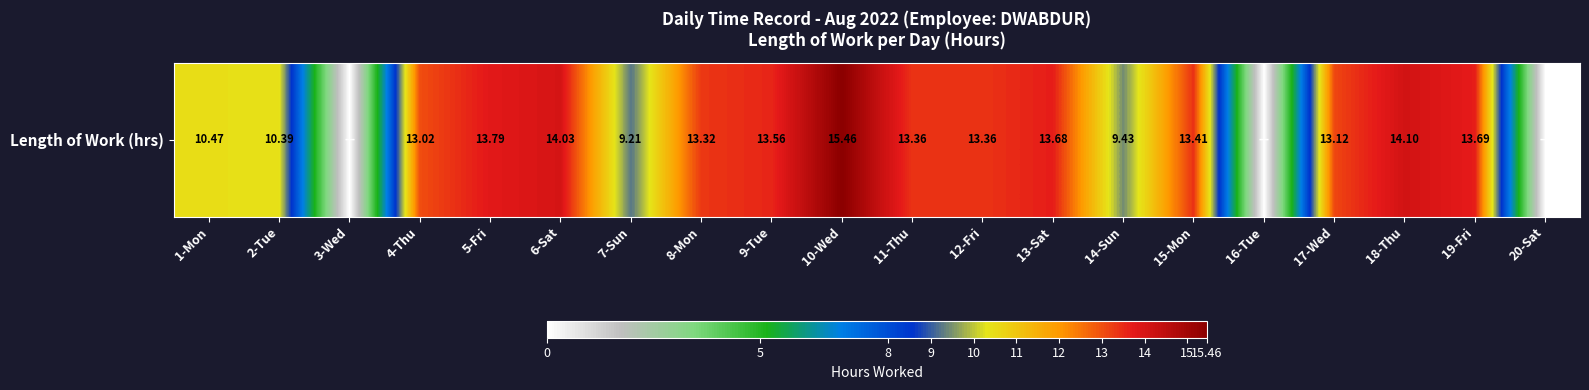

How many values are below 13?

7